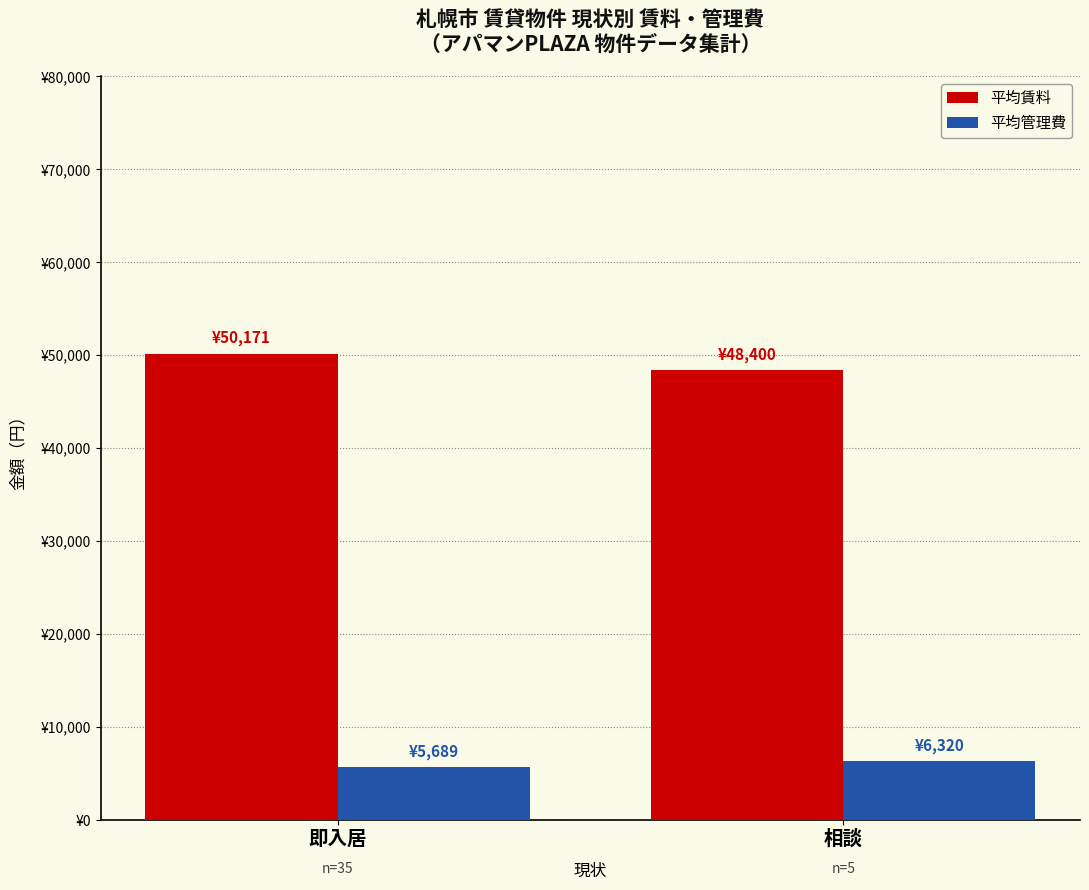

What position from the right is 相談?

1